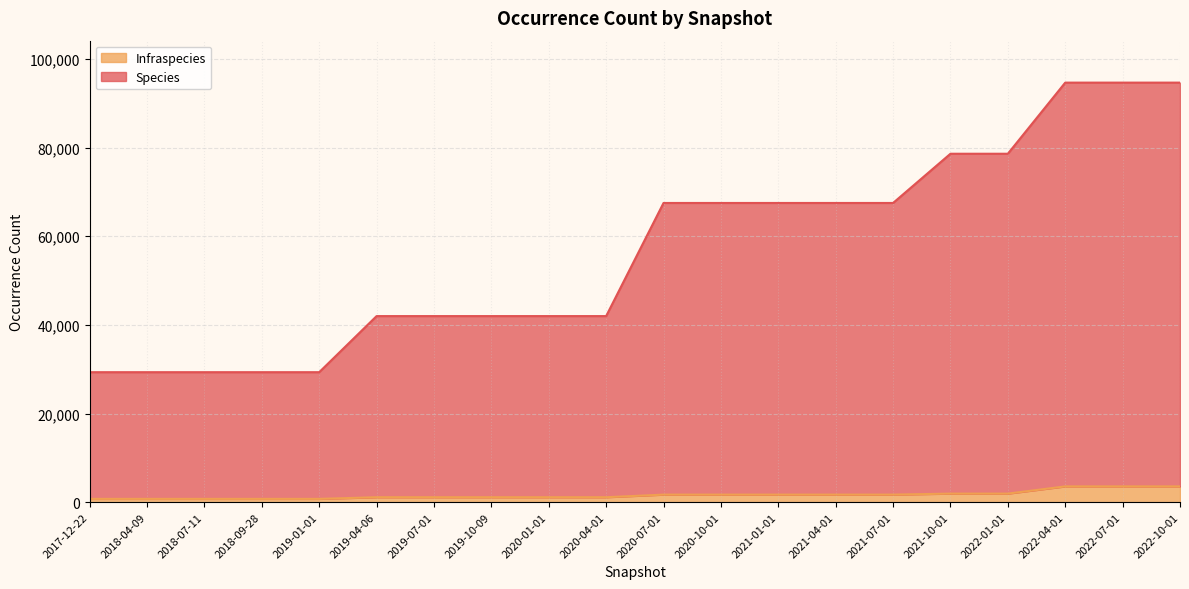

What is the spread (max minus min) of values at 2017-12-22?

28585